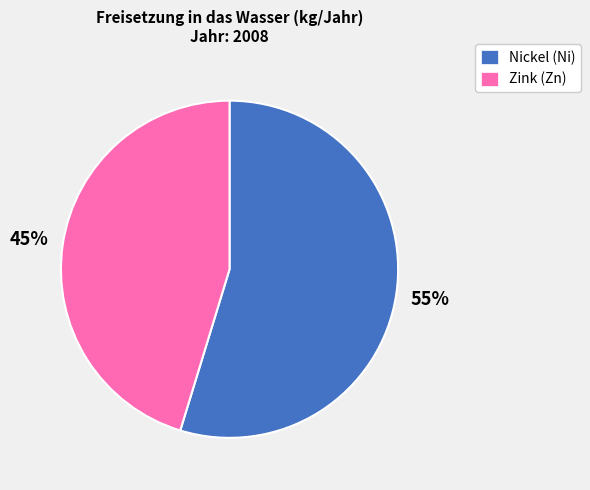

Which category has the biggest portion of the pie?

Nickel (Ni)